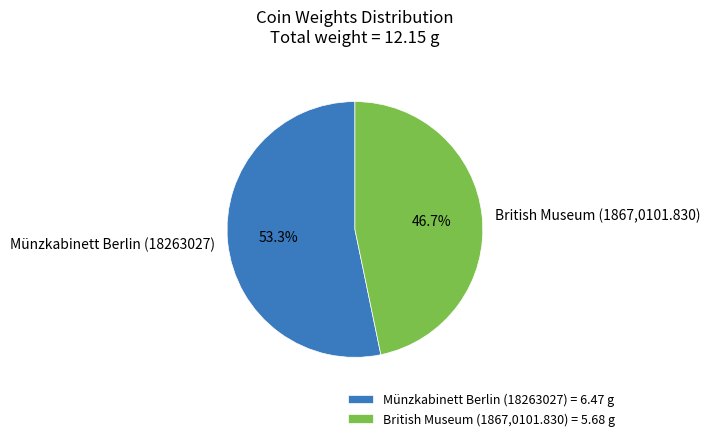

To the nearest percent, what is the difference between the Münzkabinett Berlin (18263027) and British Museum (1867,0101.830) slice percentages?

7%